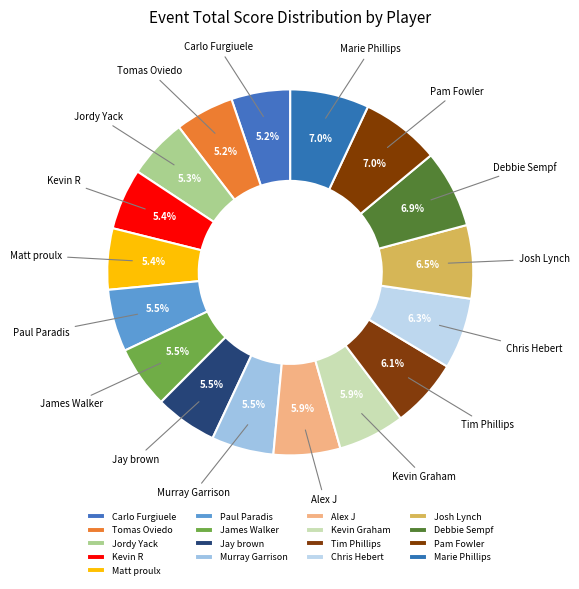

Combined, what portion of the pie is James Walker and Kevin R?

10.9%